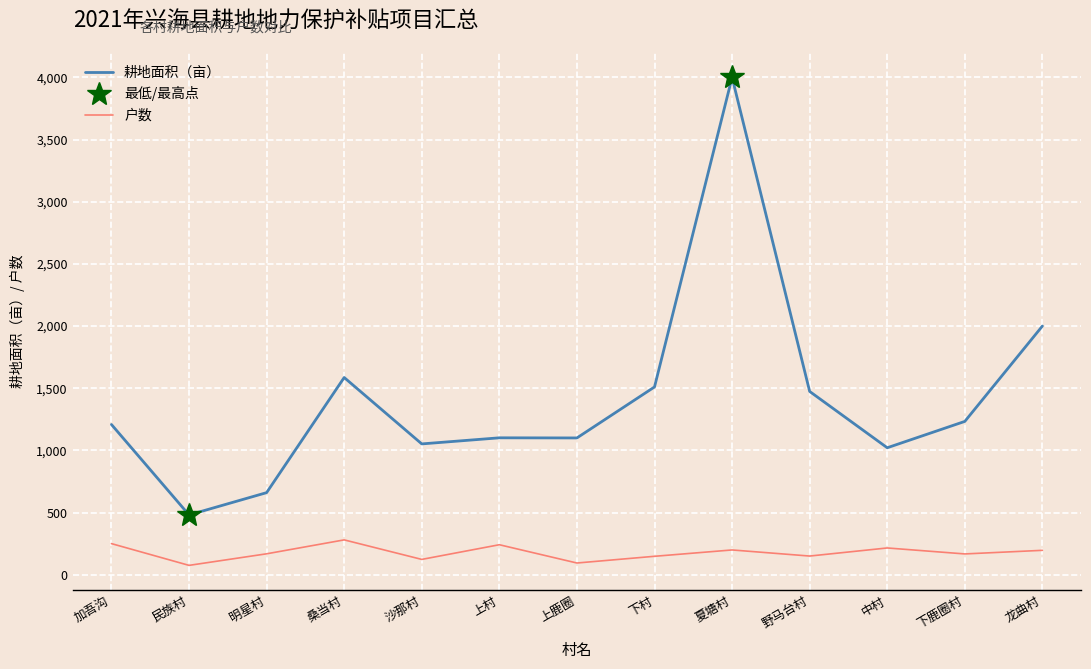

What is the difference between the maximum and minimum values in the 耕地面积（亩） series?

3519.1